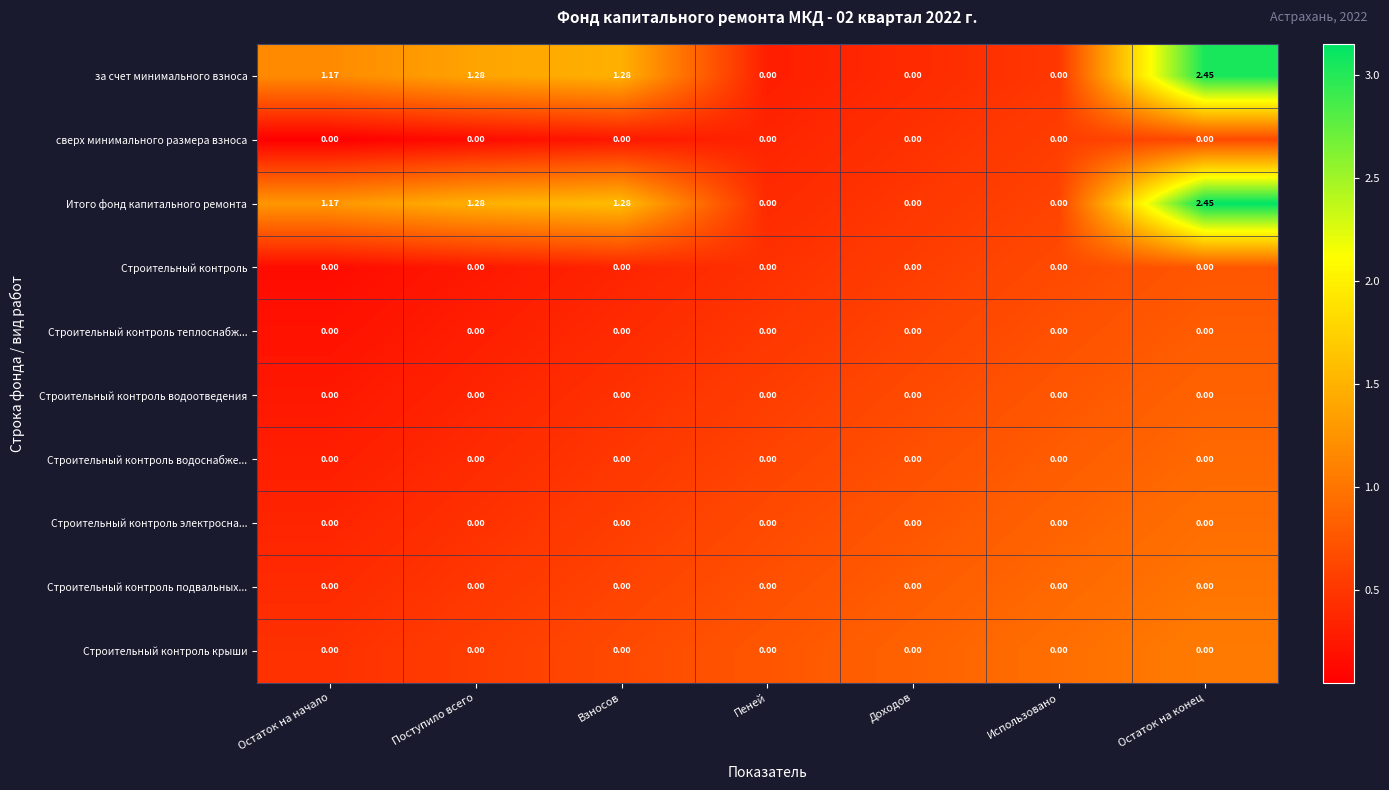

At which label does за счет минимального взноса reach its peak?

Остаток на конец